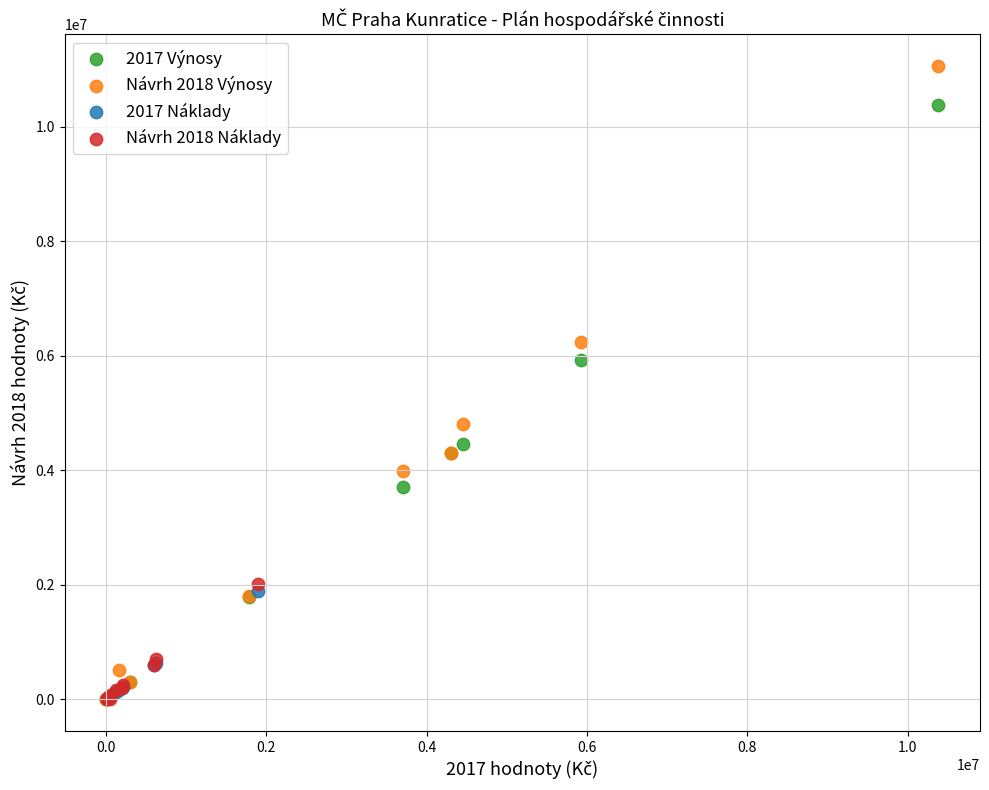

Which series reaches the maximum Y coordinate?

Návrh 2018 Výnosy